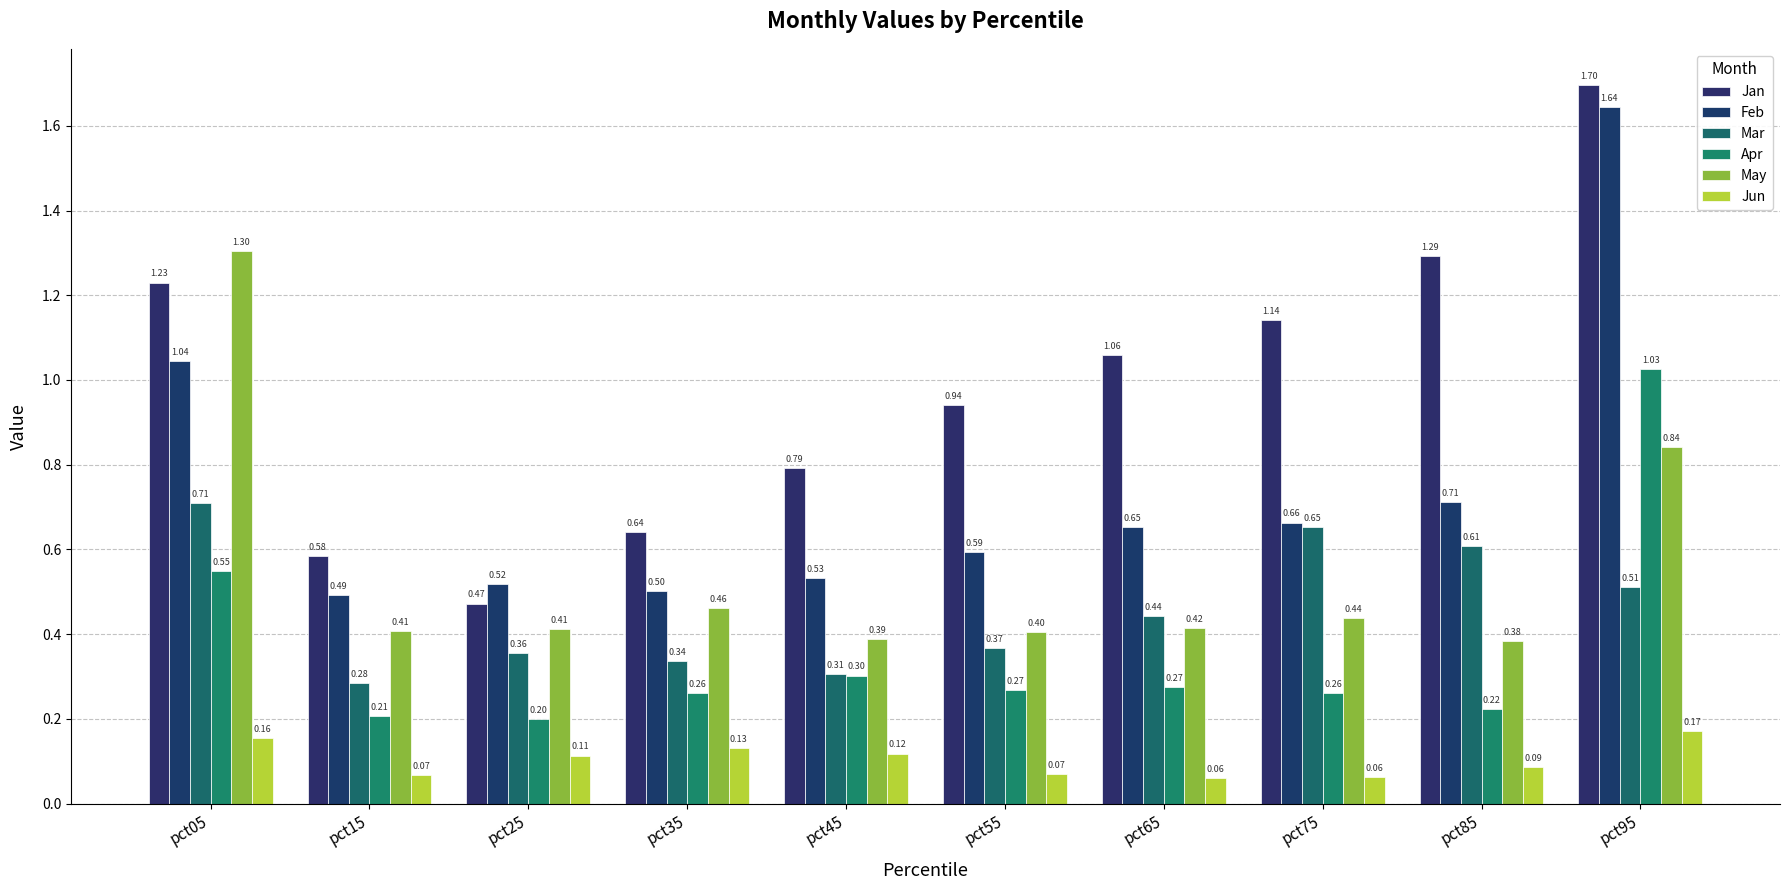

True or false: Apr has a value of 0.3 at pct65.

True